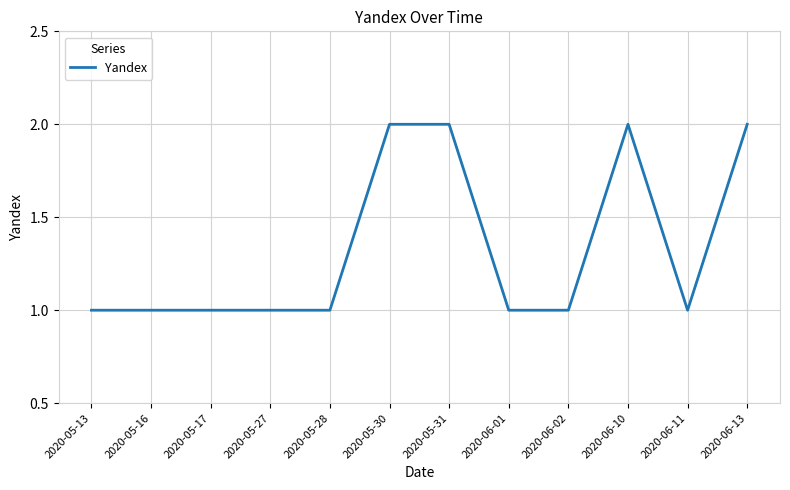

What is the sum of all values?

16